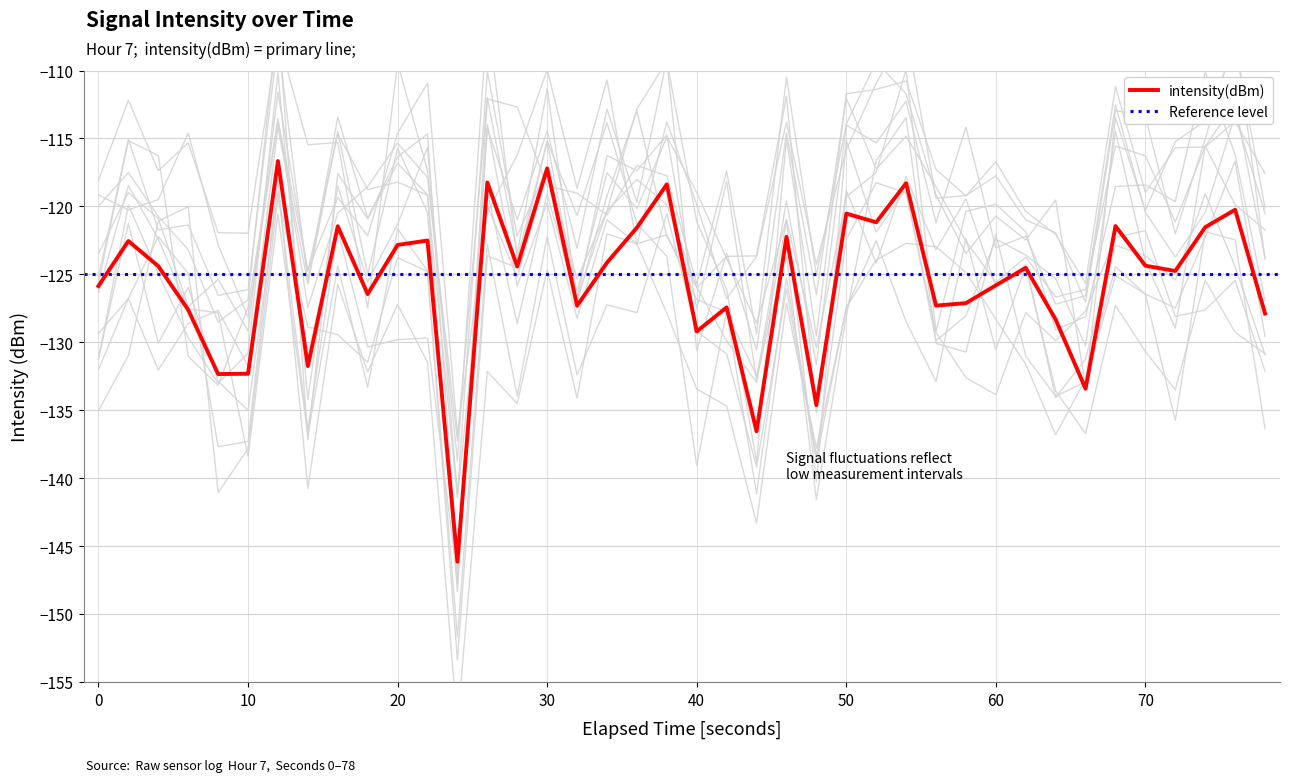

How many interior local valleys (lower than both neighbors) does the data have?

13